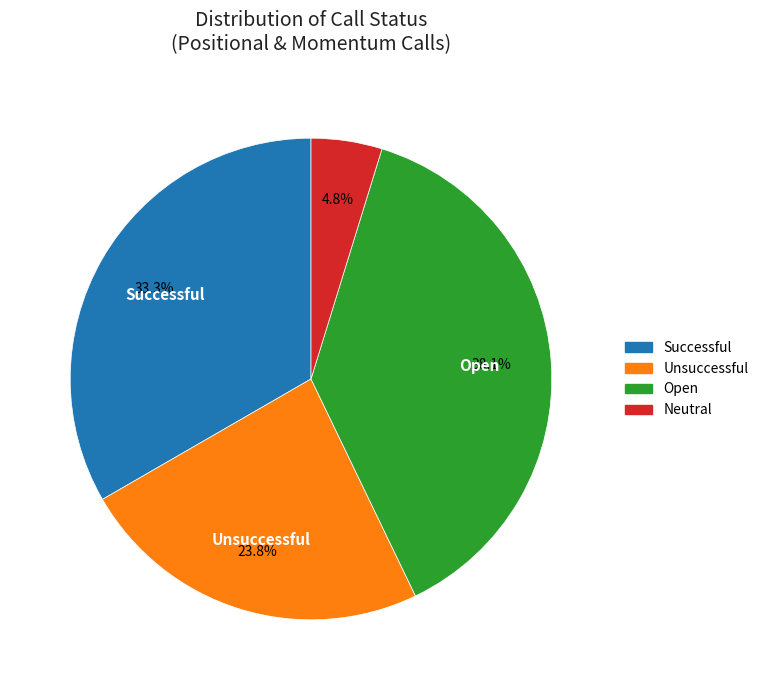

Is there any slice that represents more than half of the pie?

No